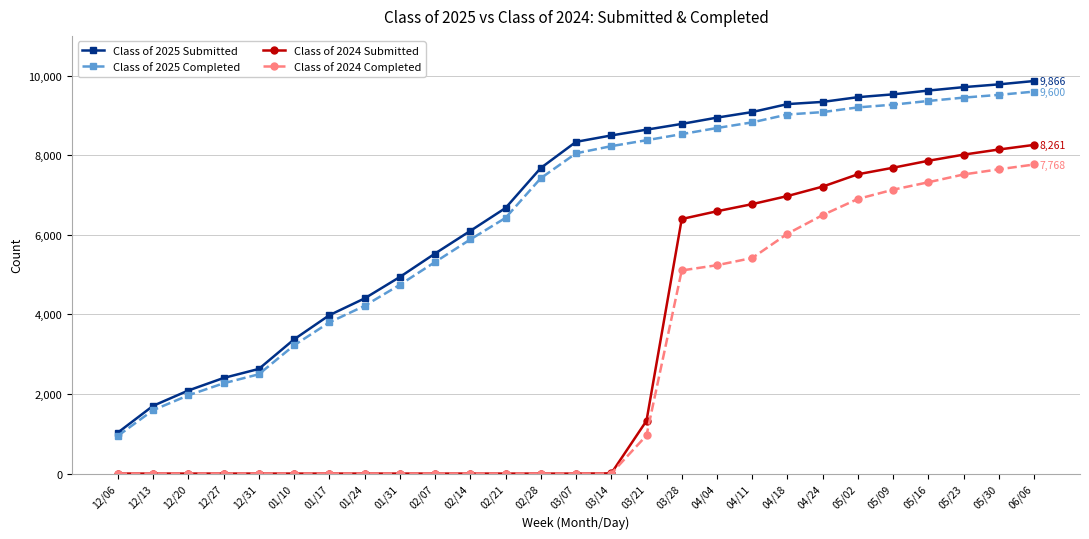

Is it true that Class of 2025 Completed equals 9449 at 05/23?

True